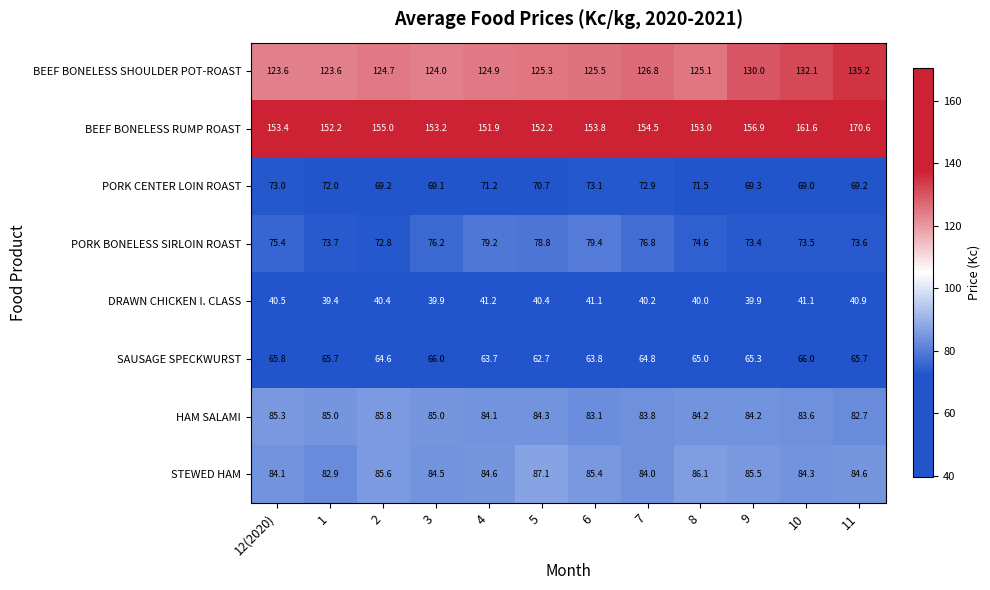

Which series has the largest range (max minus min)?

BEEF BONELESS RUMP ROAST